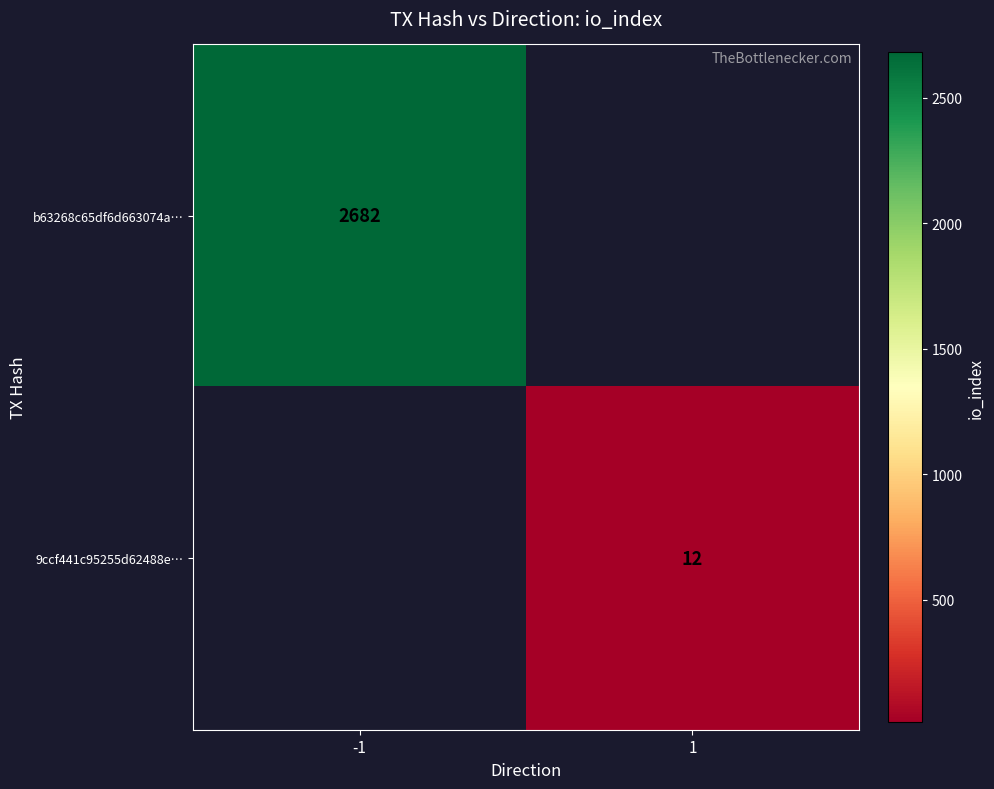

Is the value of b63268c65df6d663074a… at -1 greater than the value of 9ccf441c95255d62488e… at 1?

Yes